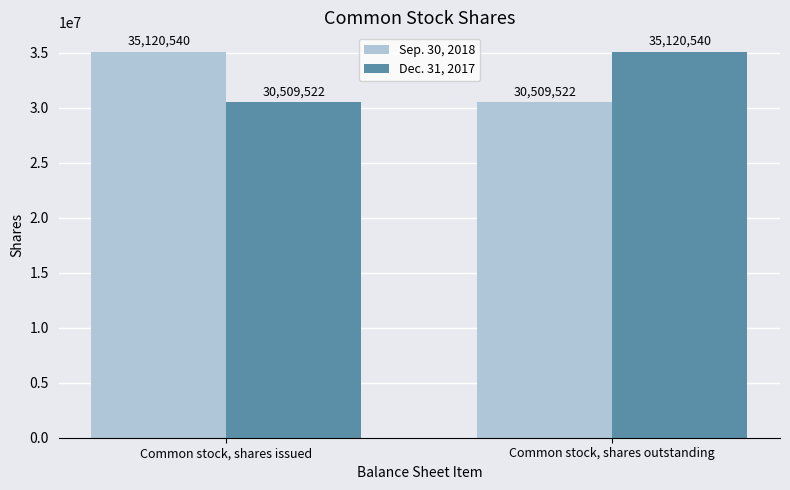

How many Dec. 31, 2017 values are between 30509522 and 35120540?

2